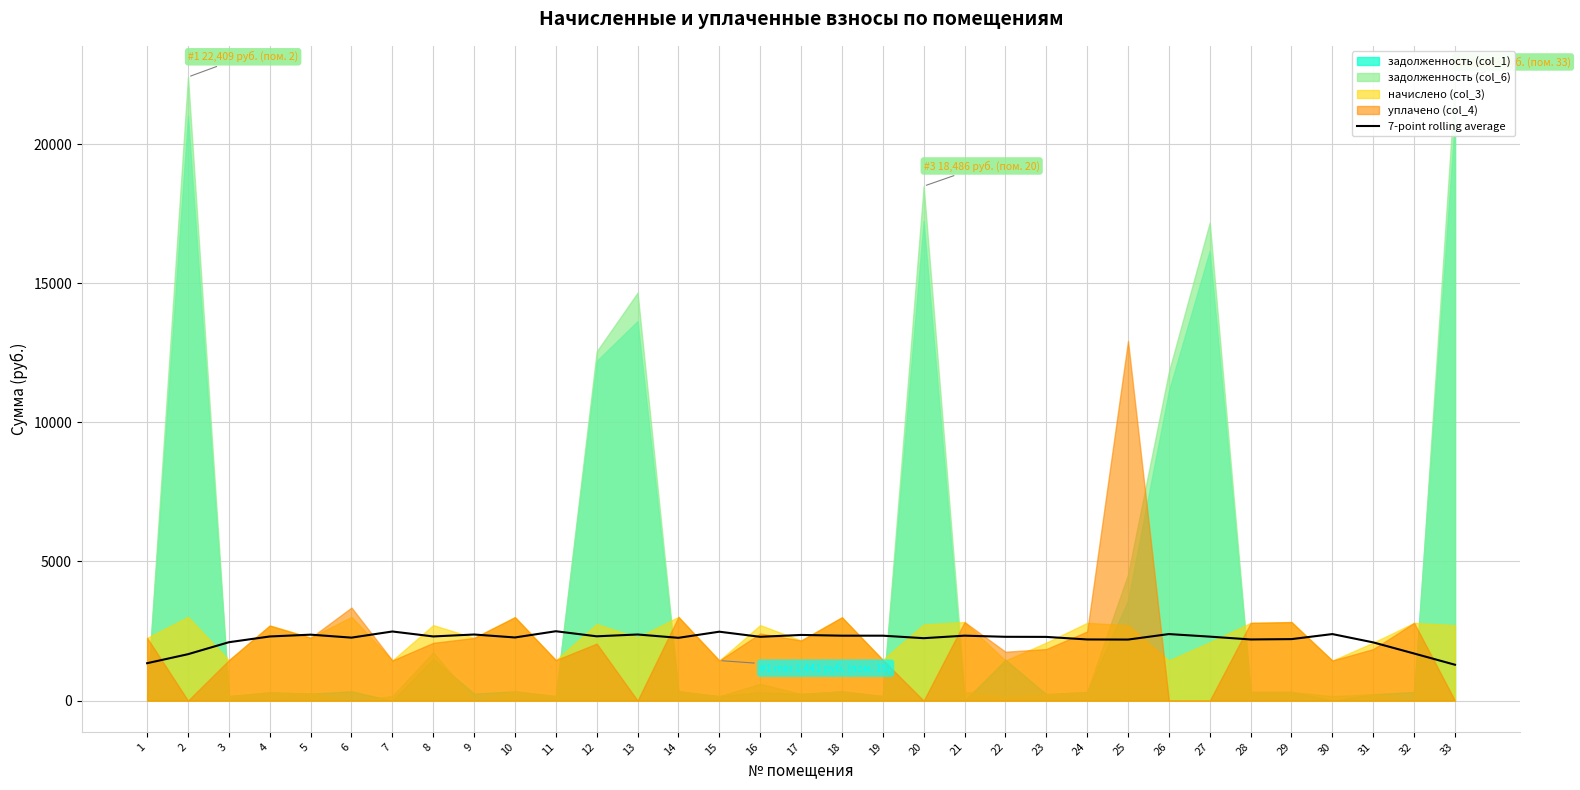

True or false: the data shows 1487.6 at 19.

False